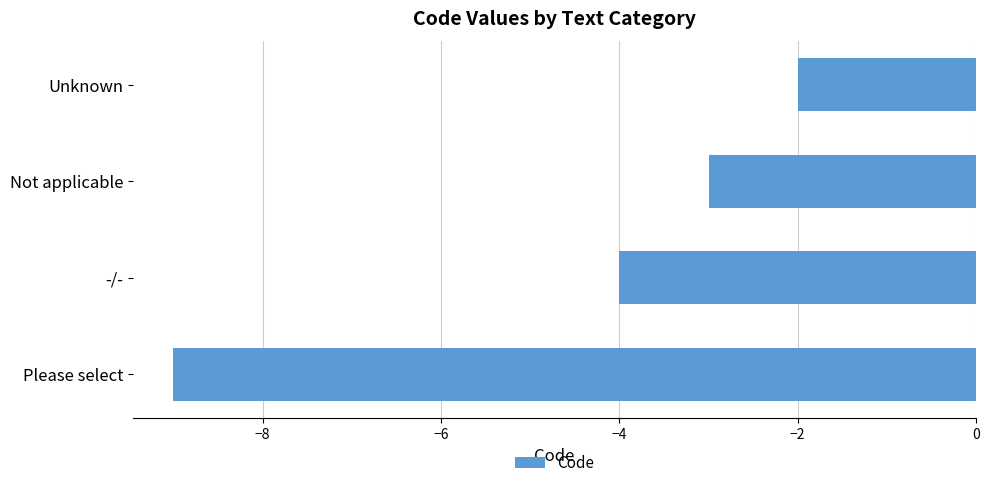

At which label is the value closest to -5?

-/-